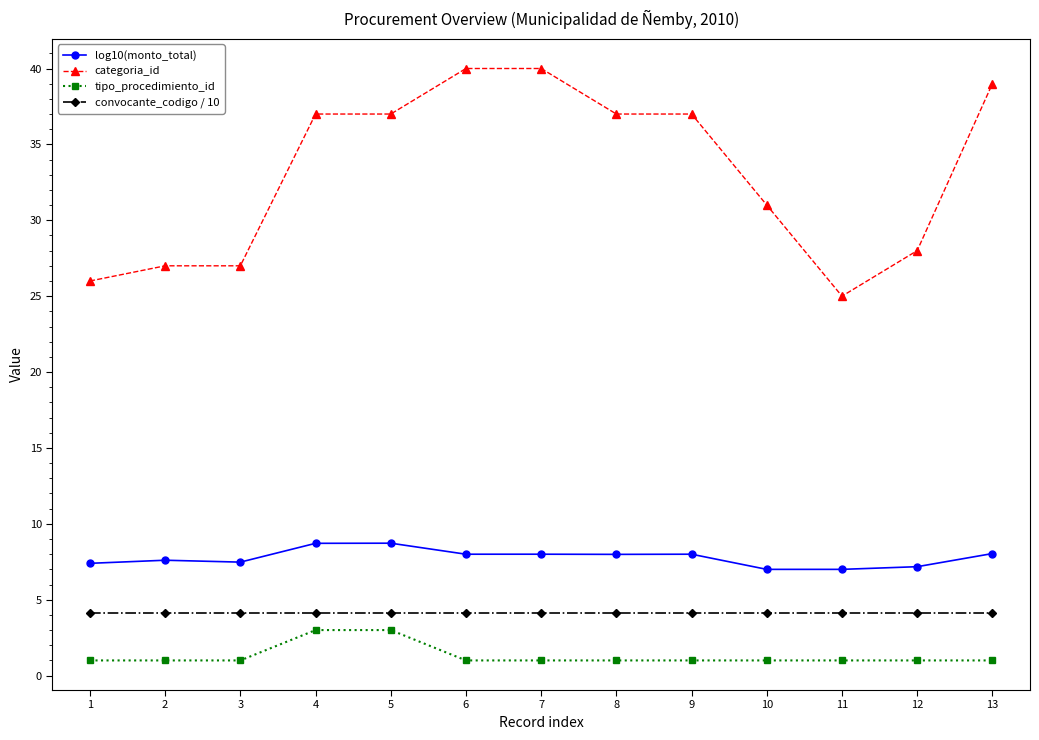

True or false: tipo_procedimiento_id and convocante_codigo / 10 cross at least once.

False